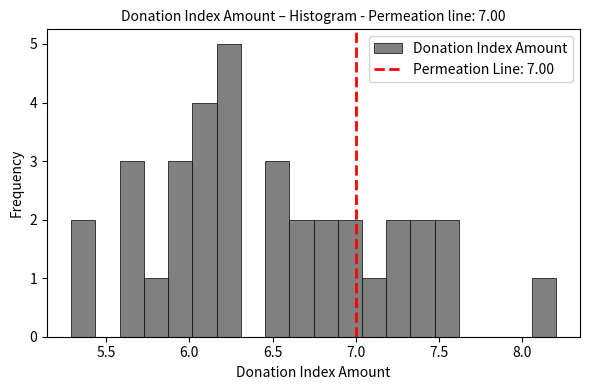

Around what value on the x-axis is the tallest bar? Give the approximate position of its centre, as read against the axis.

6.25